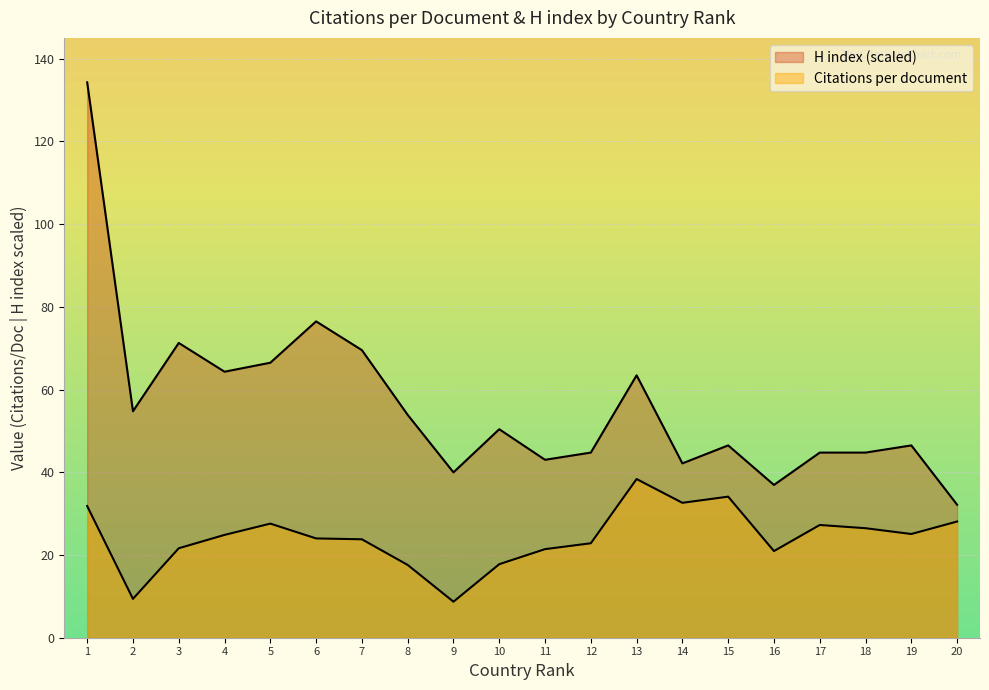

At which category is the sum across all series the highest?

1